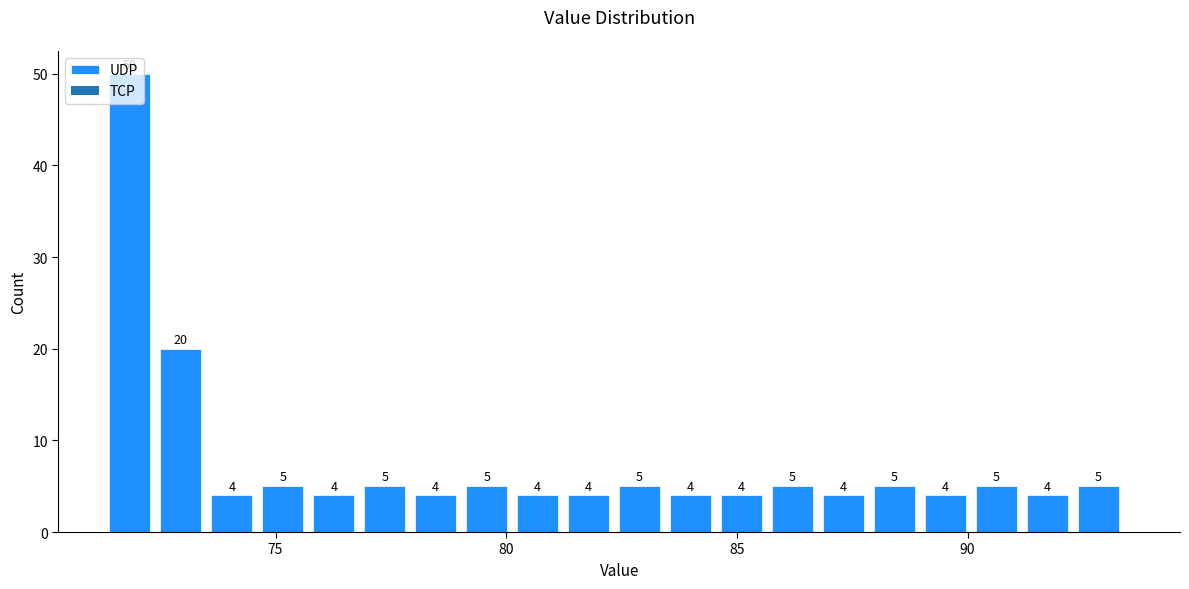

Around what value on the x-axis is the tallest bar? Give the approximate position of its centre, as read against the axis.

72.0